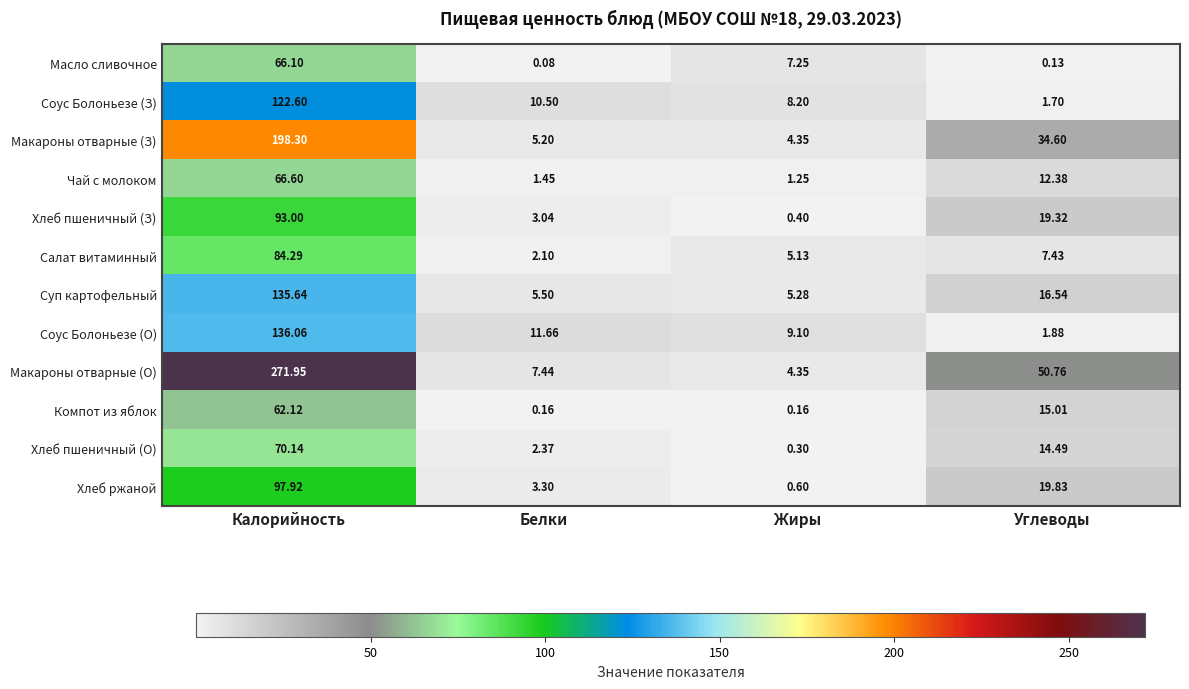

Which category has the highest value in the Компот из яблок series?

Калорийность